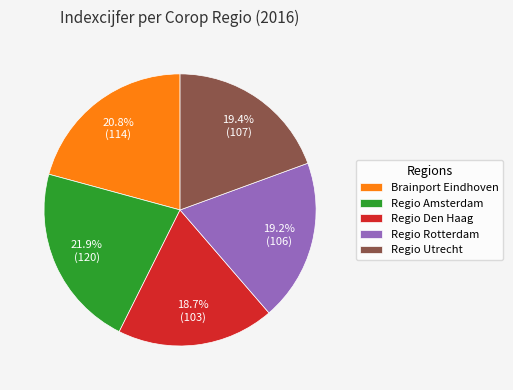

Count the number of slices in the pie.

5